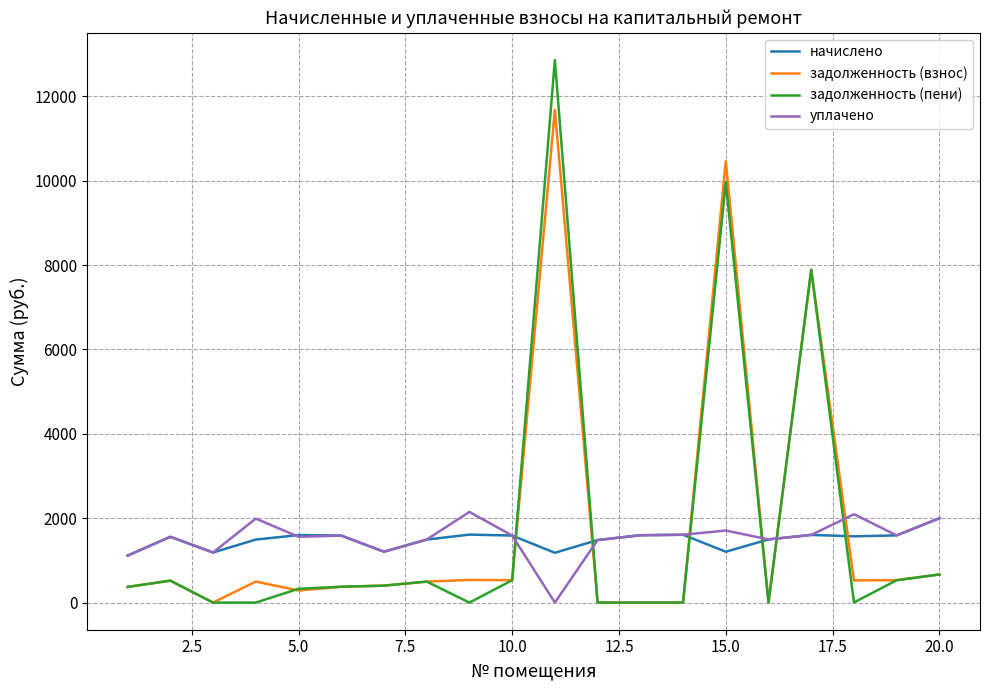

What is the maximum value shown in the chart?

12859.6